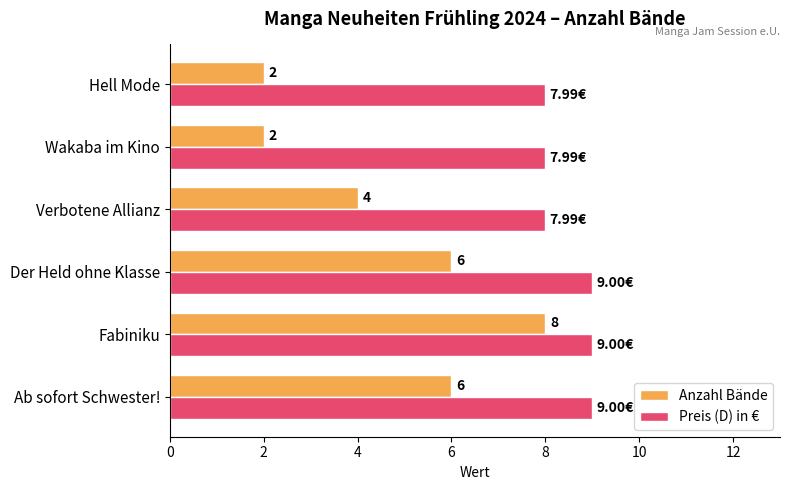

What is the highest value of the Anzahl Bände series?

8.0